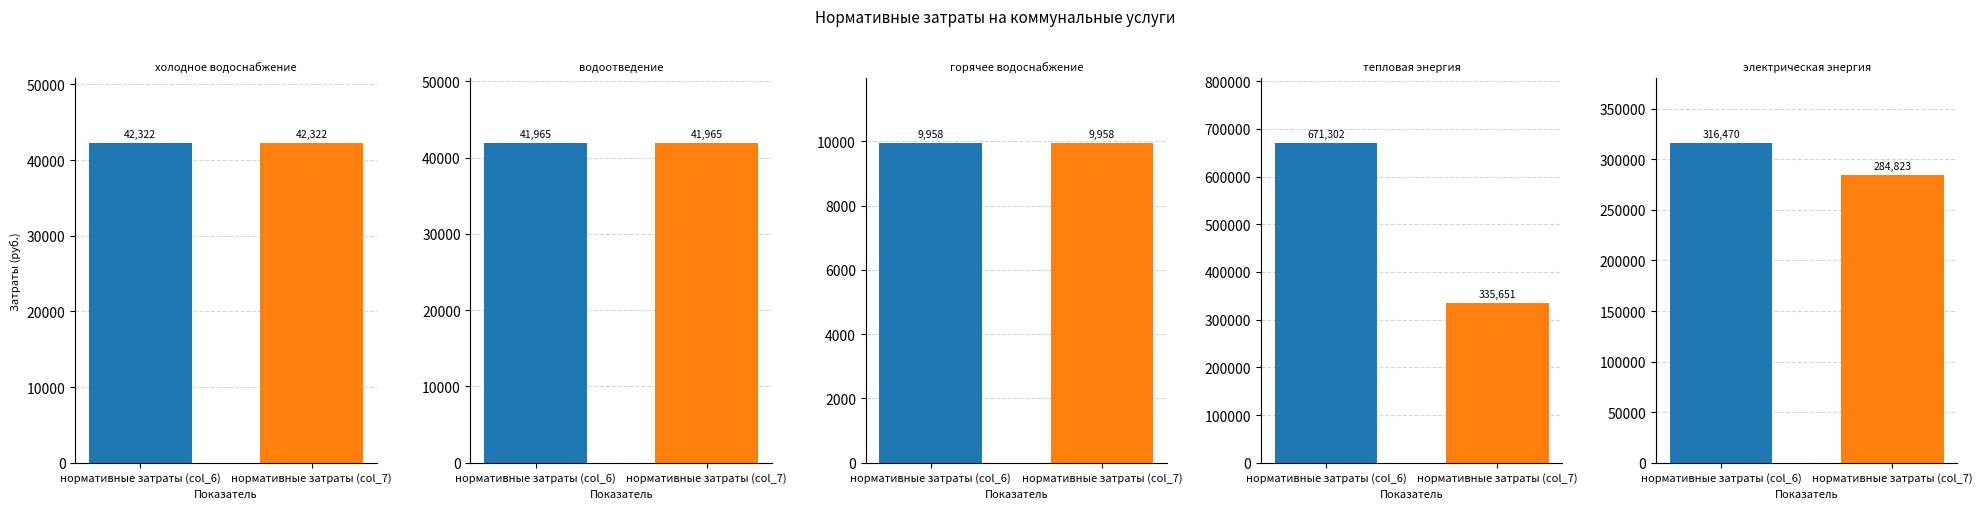

Reading right to left, what are all the values shown in this chart?

нормативные затраты (col_6): 316470.0	671302.0	9958.2	41965.0	42322.3
нормативные затраты (col_7): 284823.0	335651.0	9958.2	41965.0	42322.3